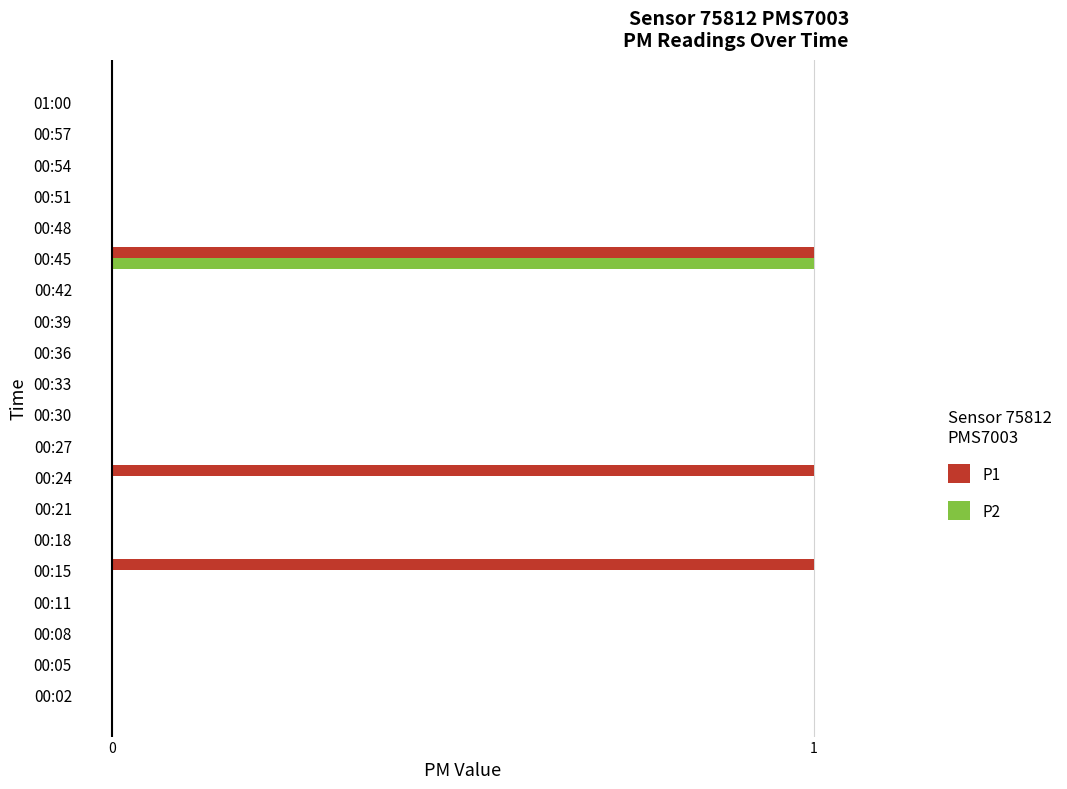

Which series has the largest total across all categories?

P1